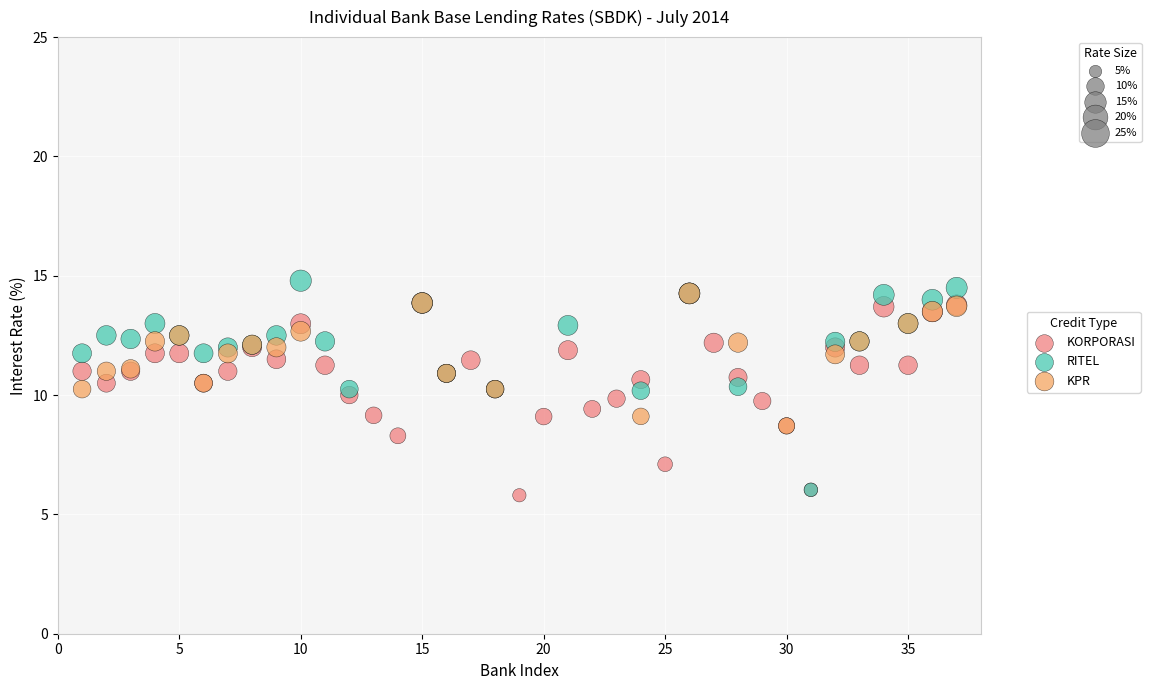

Which series has the largest Y range (max minus min)?

RITEL